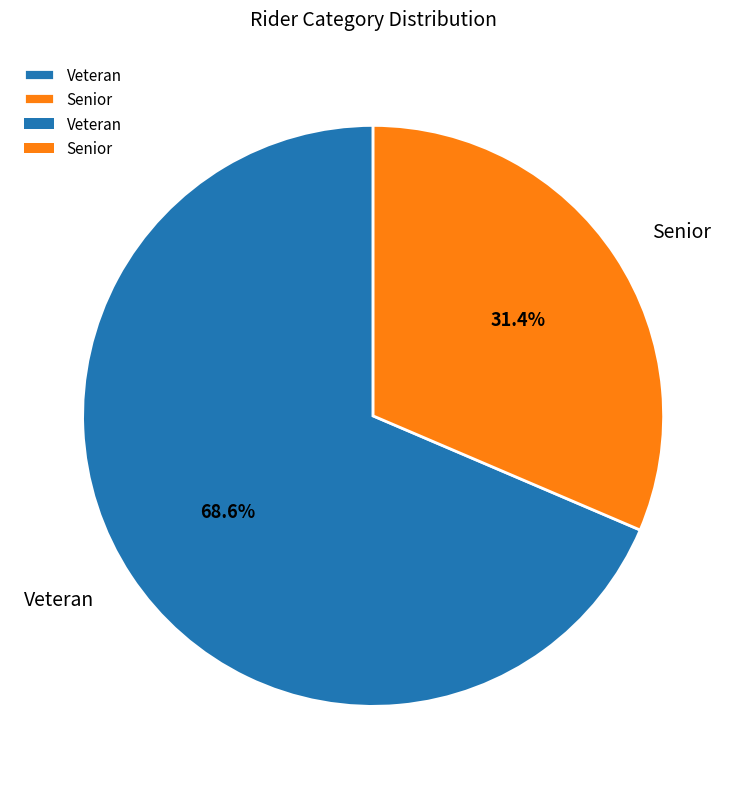

To the nearest percent, what is the average slice percentage?

50%